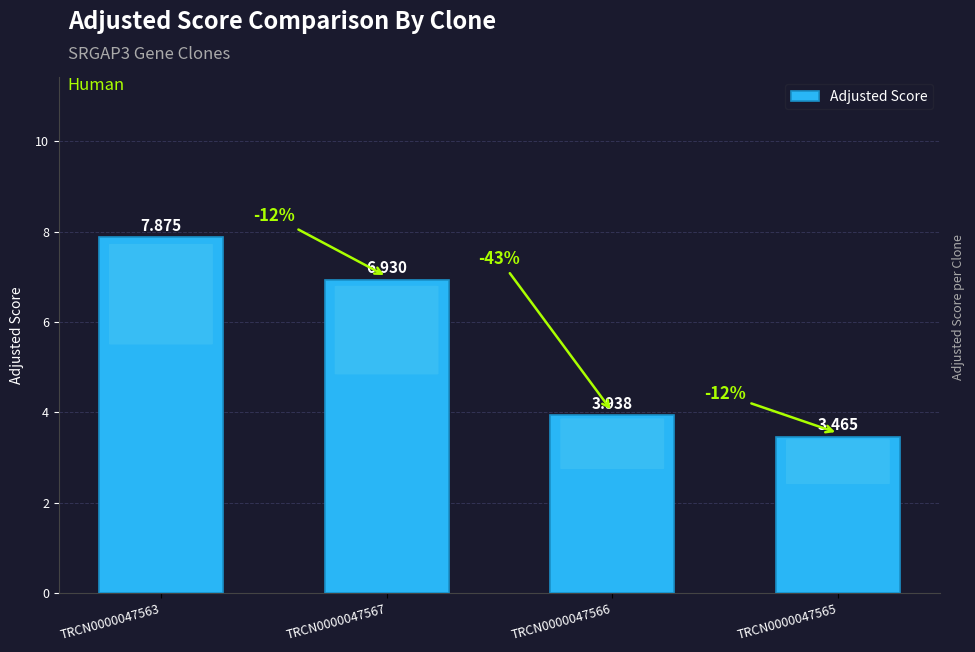

What is the change in value from TRCN0000047567 to TRCN0000047566?

-3.0